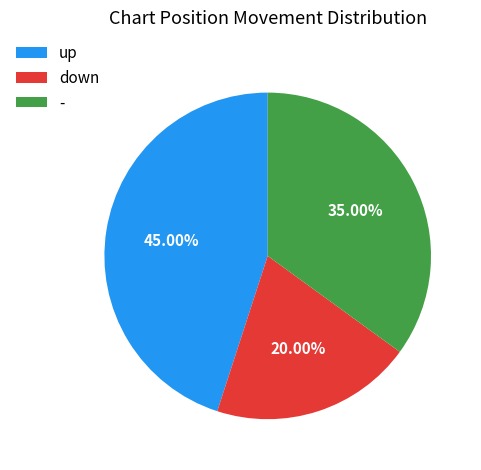

The - slice represents 6% of the pie. True or false?

False